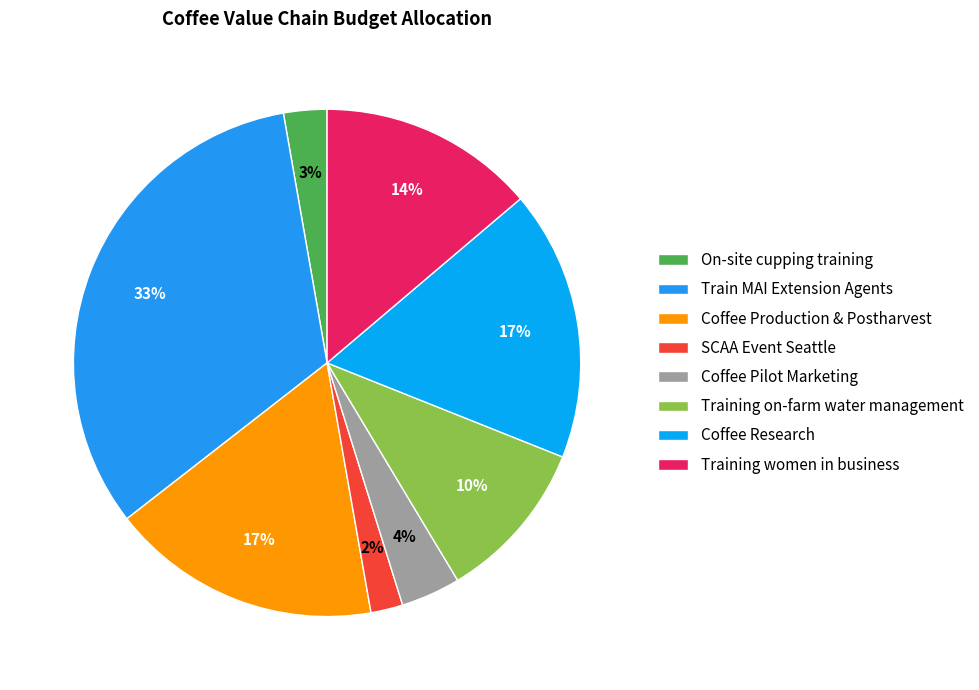

What is the largest slice in the pie chart?

Train MAI Extension Agents